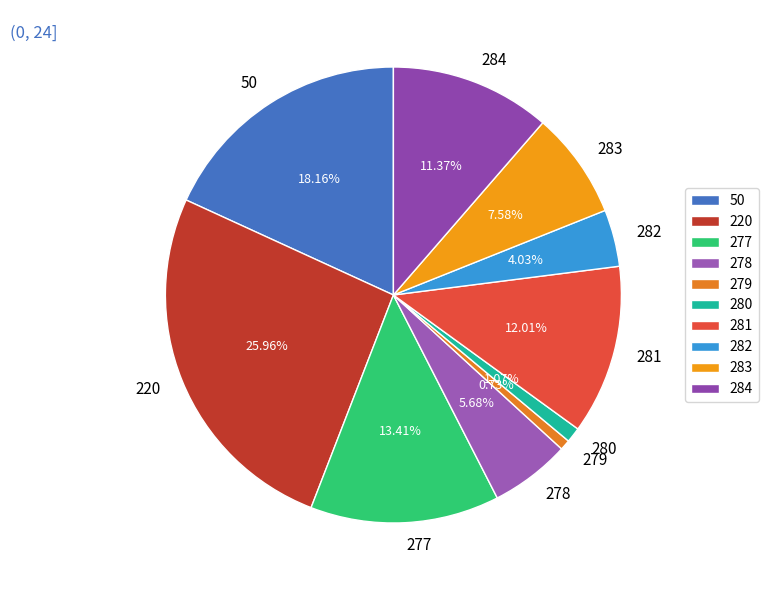

To the nearest percent, what is the combined percentage of 282 and 277?

17%